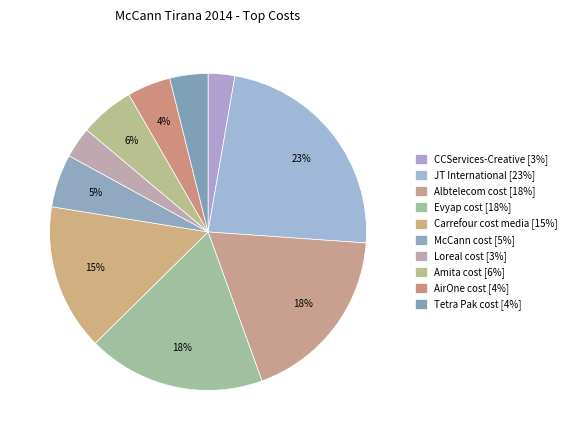

What percentage is the Amita cost slice, to the nearest percent?

6%